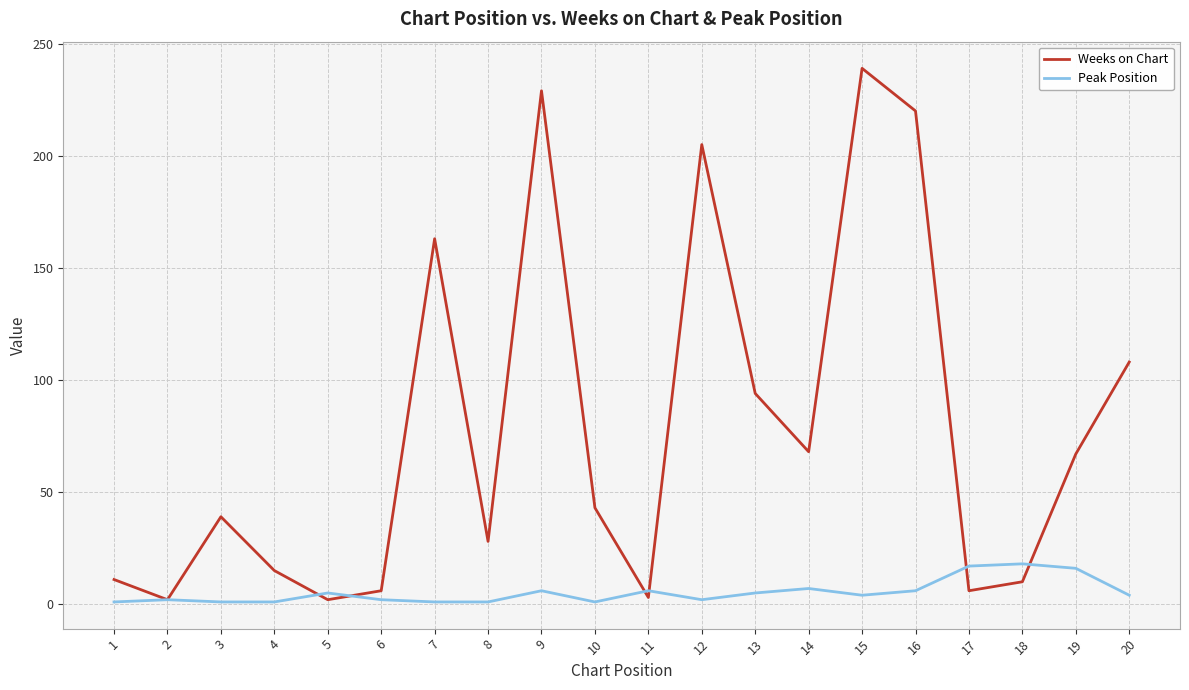

Where is the first local minimum for Weeks on Chart?

2